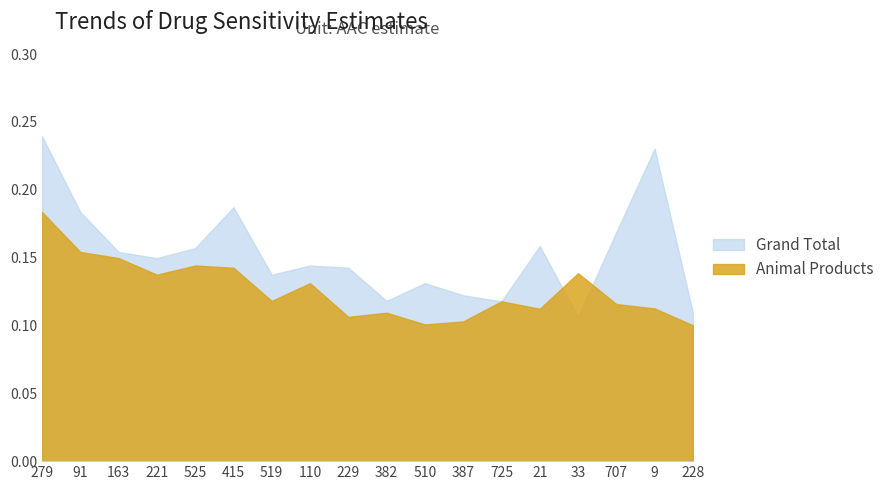

What position from the left is 110?

8